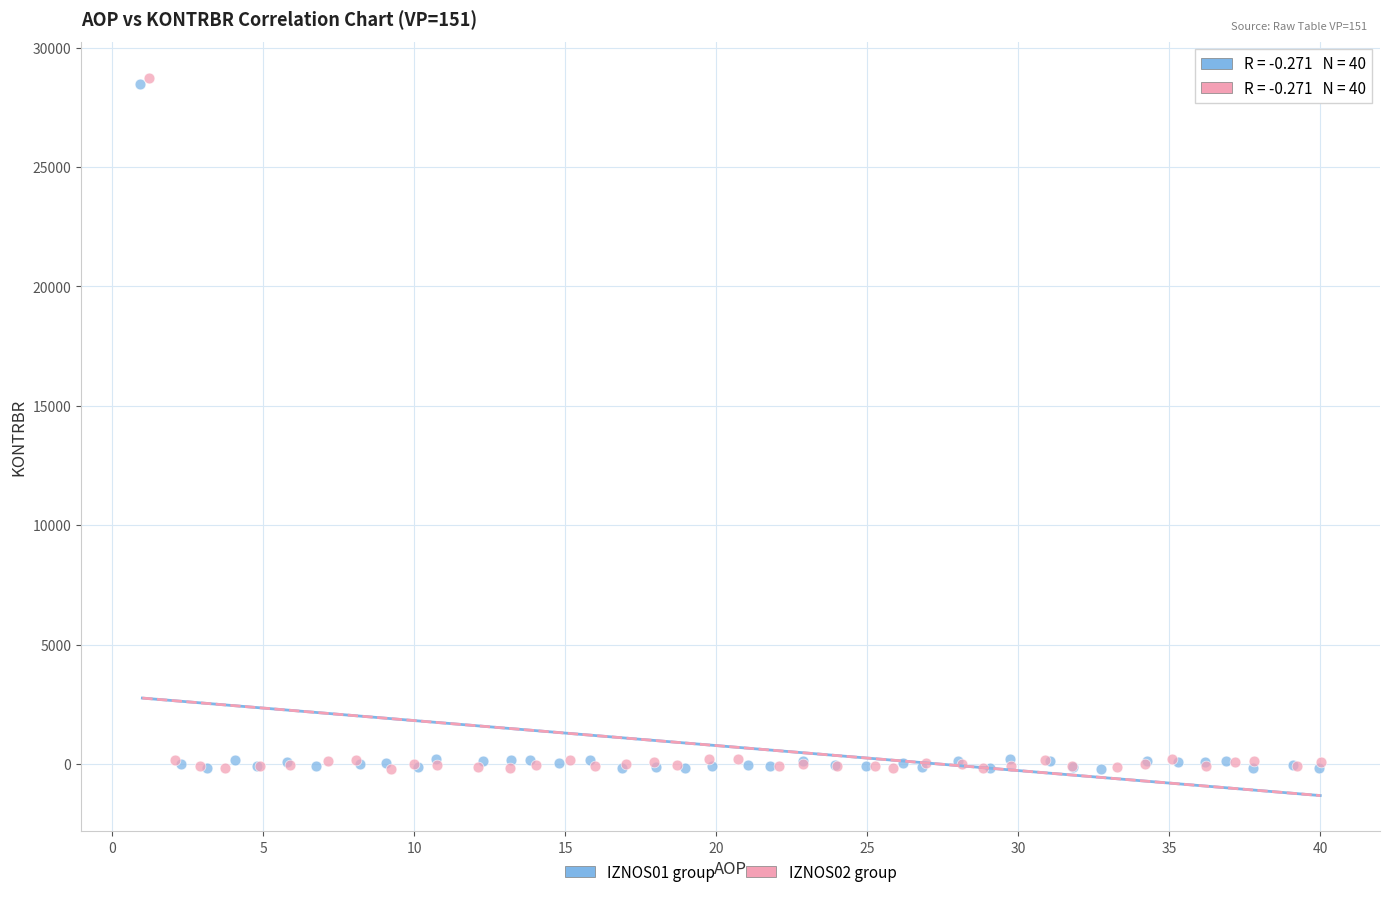

Which series has the widest spread of Y values?

IZNOS02 group